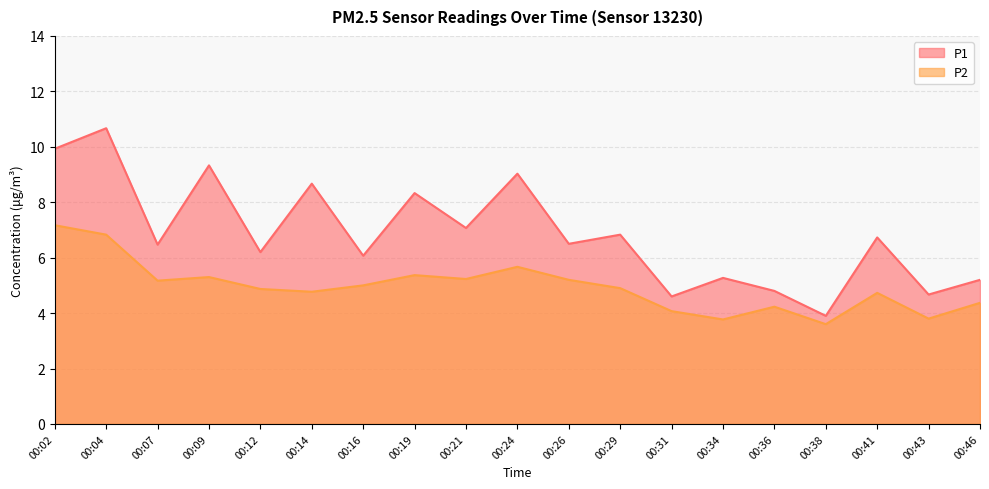

What is the difference between the highest and lowest values at 00:24?

3.4